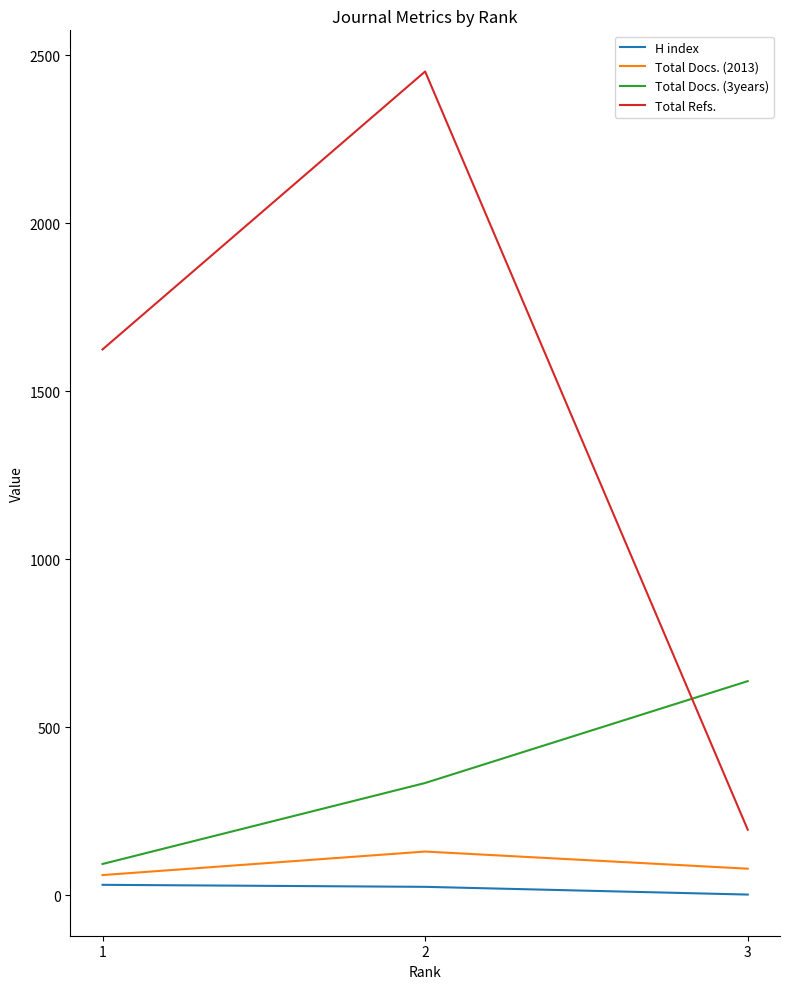

At which label does H index first exceed 25?

1